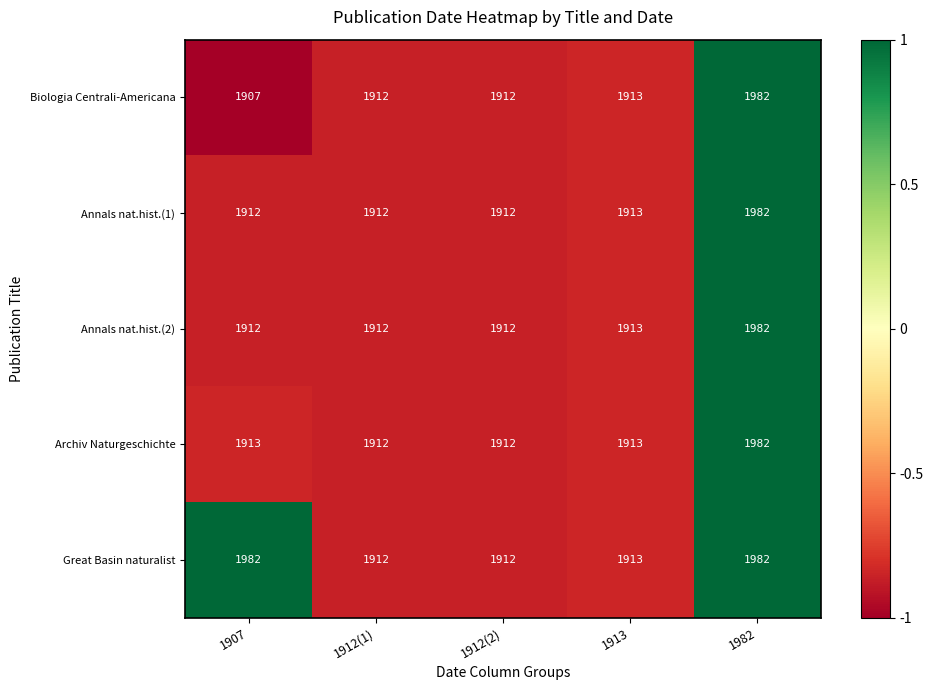

Where is Annals nat.hist.(1) nearest to the value 1947?

1913